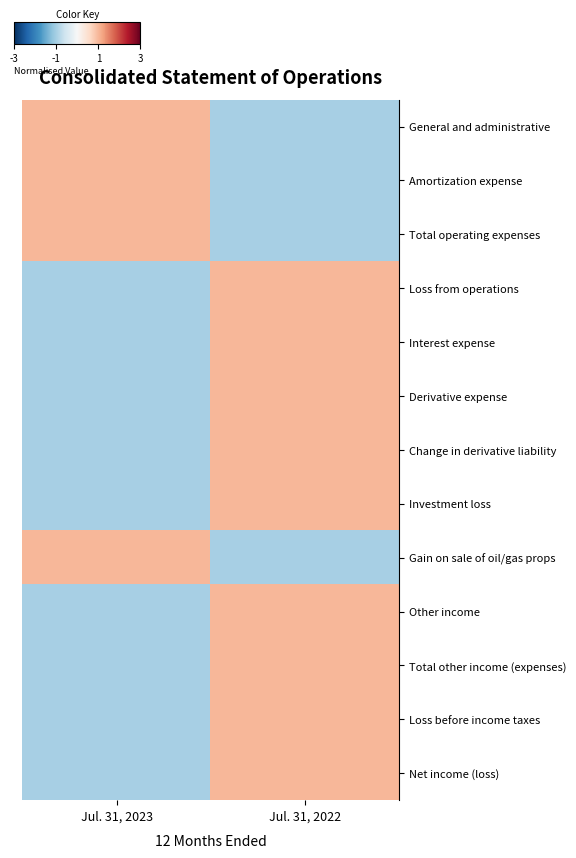

Reading left to right, list all the values displayed in this chart.

General and administrative: Jul. 31, 2023=1	Jul. 31, 2022=-1
Amortization expense: Jul. 31, 2023=1	Jul. 31, 2022=-1
Total operating expenses: Jul. 31, 2023=1	Jul. 31, 2022=-1
Loss from operations: Jul. 31, 2023=-1	Jul. 31, 2022=1
Interest expense: Jul. 31, 2023=-1	Jul. 31, 2022=1
Derivative expense: Jul. 31, 2023=-1	Jul. 31, 2022=1
Change in derivative liability: Jul. 31, 2023=-1	Jul. 31, 2022=1
Investment loss: Jul. 31, 2023=-1	Jul. 31, 2022=1
Gain on sale of oil/gas props: Jul. 31, 2023=1	Jul. 31, 2022=-1
Other income: Jul. 31, 2023=-1	Jul. 31, 2022=1
Total other income (expenses): Jul. 31, 2023=-1	Jul. 31, 2022=1
Loss before income taxes: Jul. 31, 2023=-1	Jul. 31, 2022=1
Net income (loss): Jul. 31, 2023=-1	Jul. 31, 2022=1